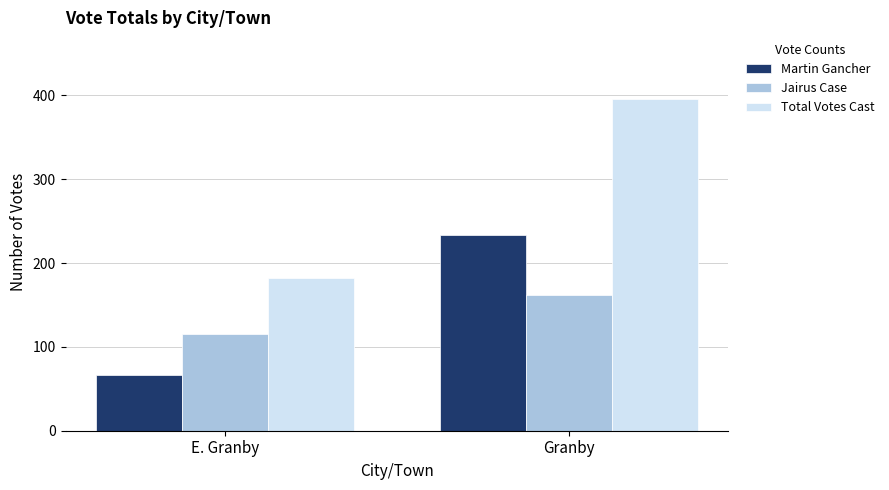

What is the total value across all series at E. Granby?

364